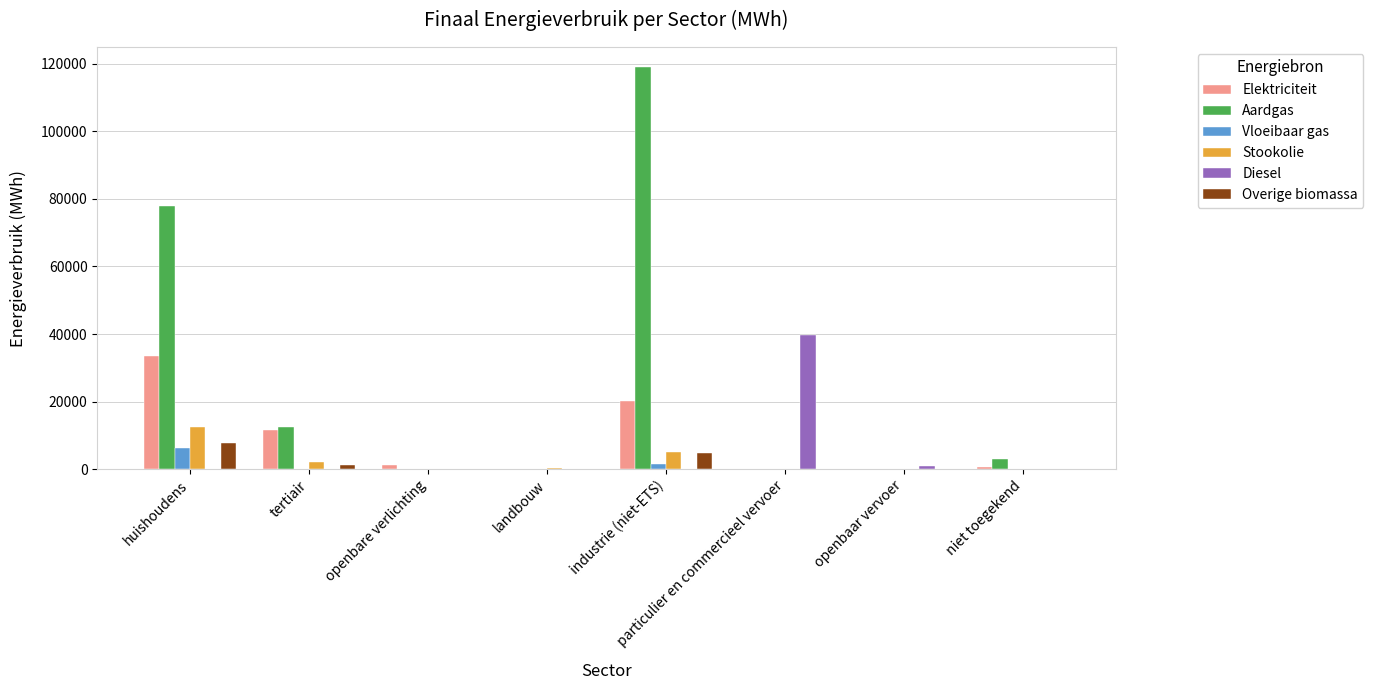

Count the number of categories in the chart.

8